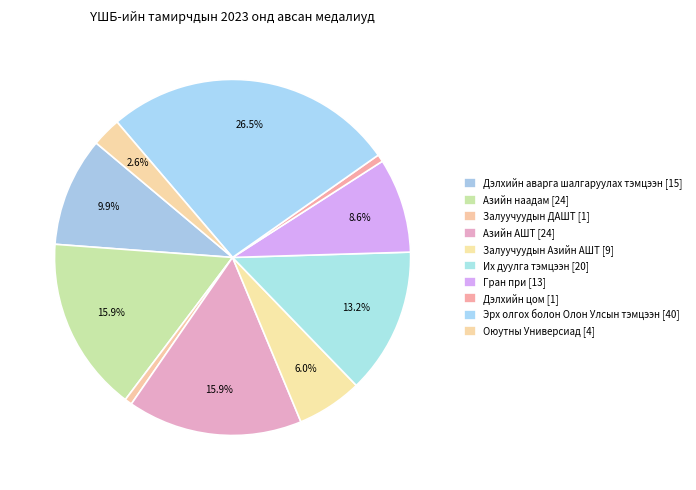

True or false: Эрх олгох болон Олон Улсын тэмцээн accounts for 12% of the total.

False